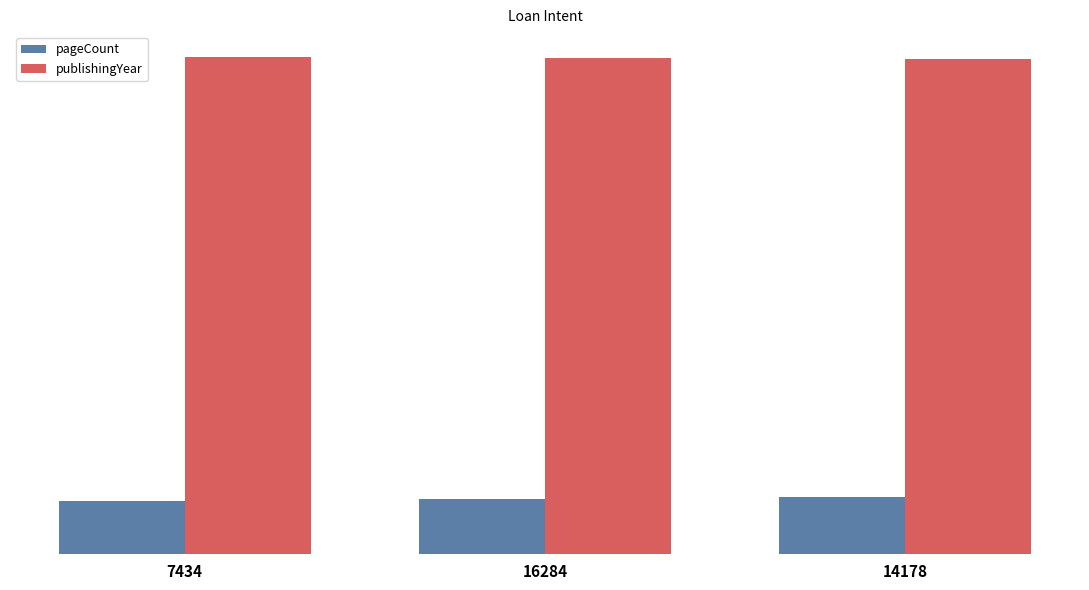

Which series has the widest spread of values?

pageCount